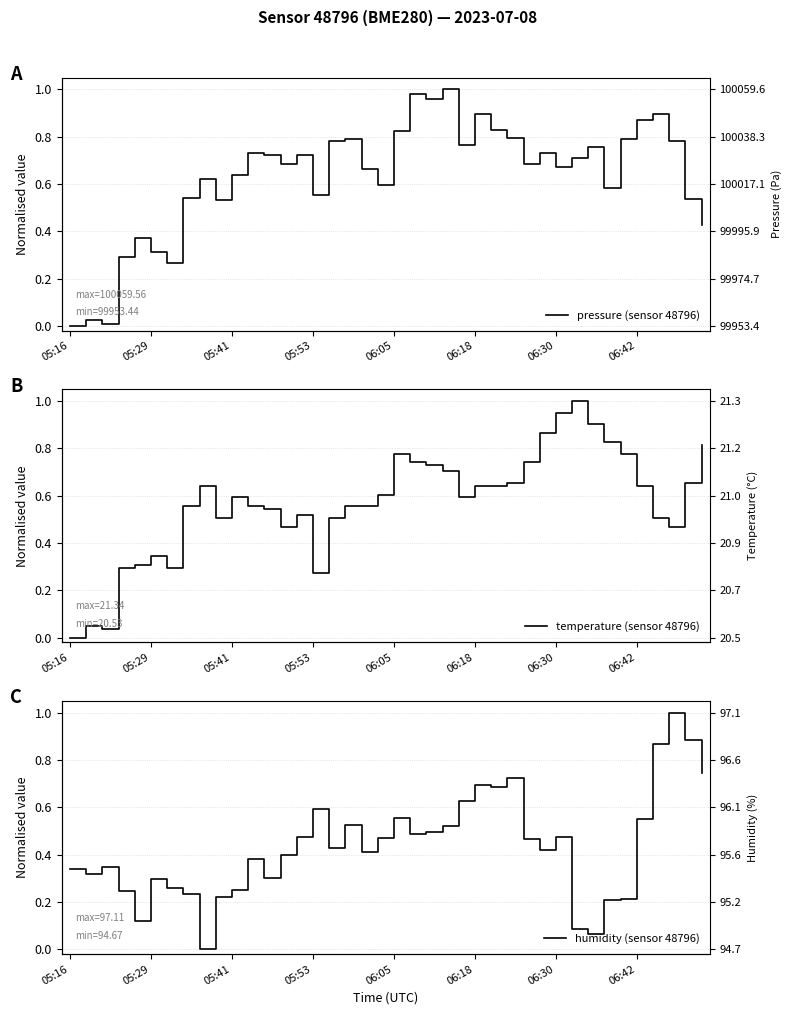

At which category does the chart reach its minimum across all series?

05:16